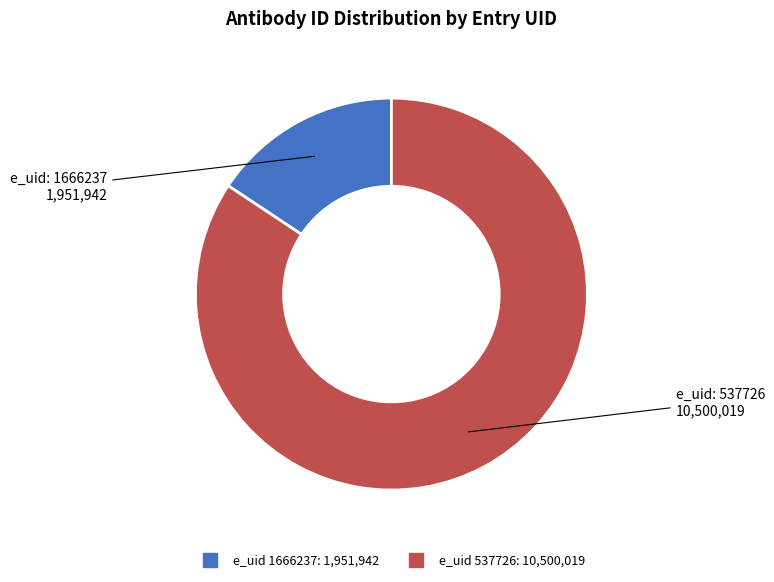

Is there any slice that represents more than half of the pie?

Yes